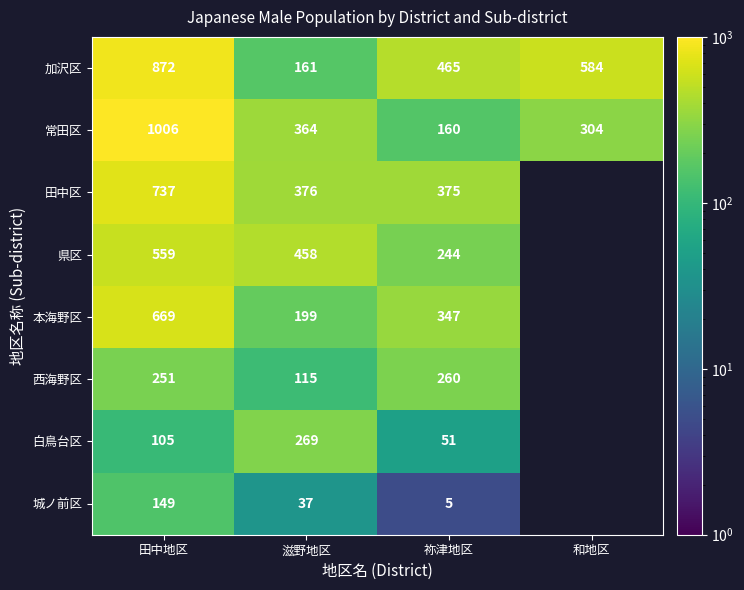

Which series changed the most between 滋野地区 and 祢津地区?

加沢区